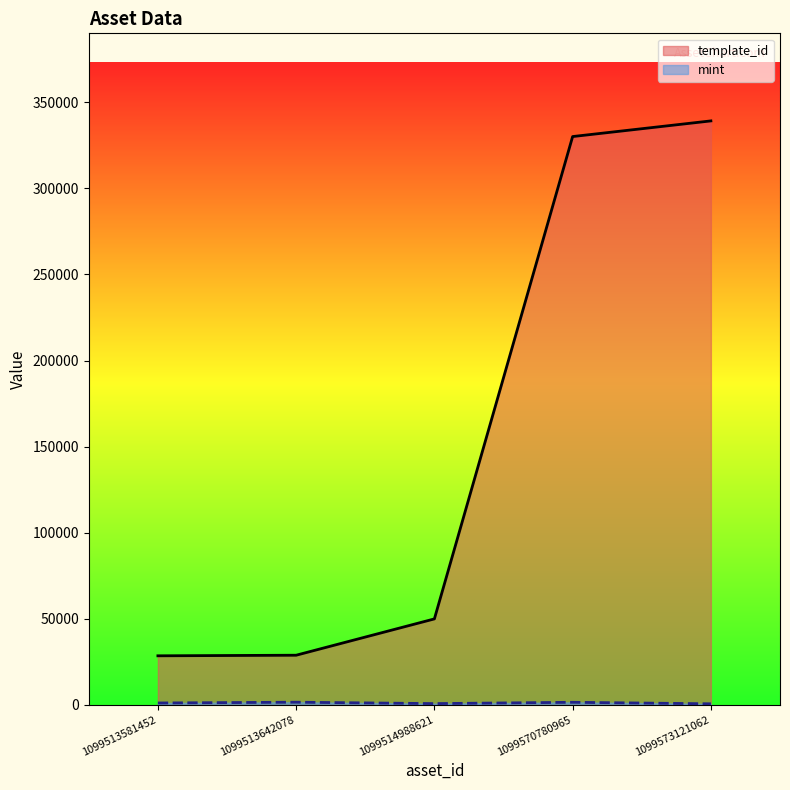

Between 1099513642078 and 1099573121062, which is larger?

1099573121062